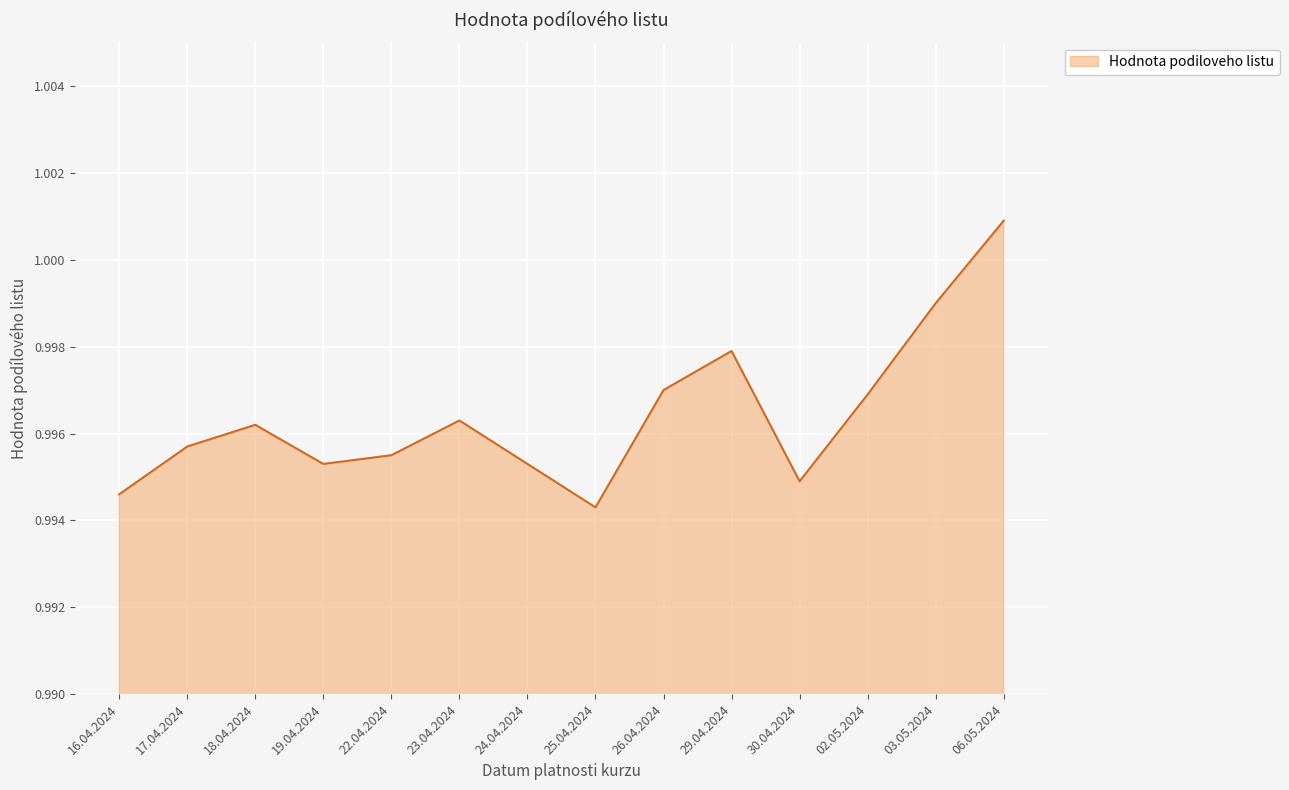

Which label corresponds to the largest value in the chart?

06.05.2024